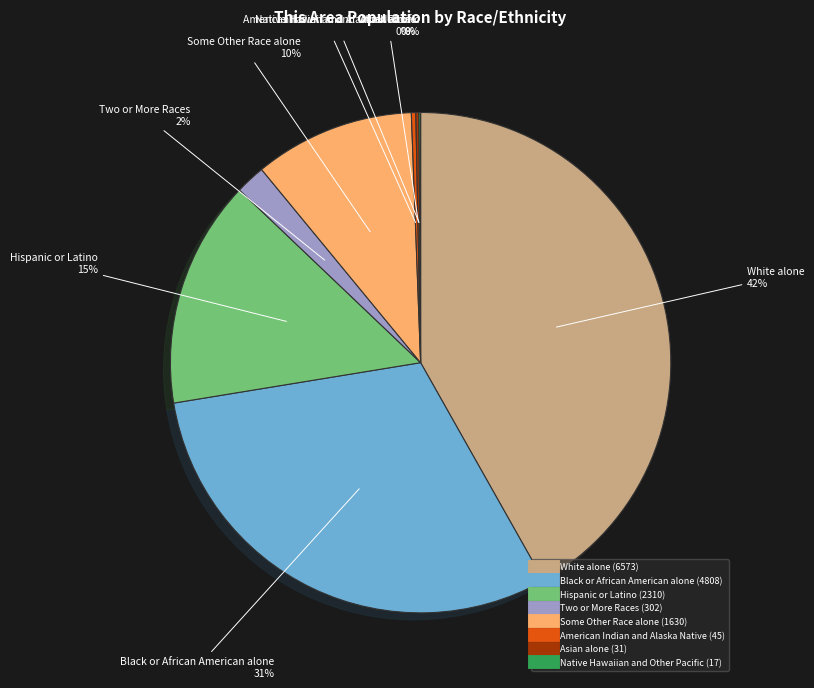

To the nearest percent, what is the combined percentage of White alone and American Indian and Alaska Native?

42%